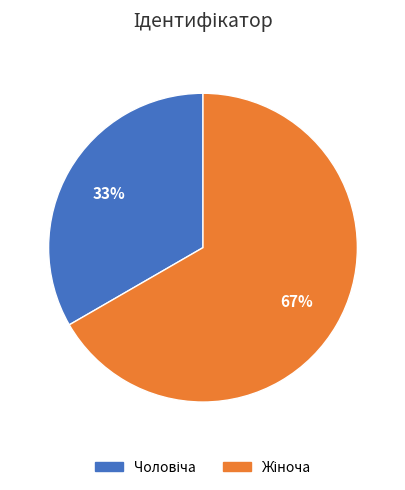

How many slices are in this pie chart?

2